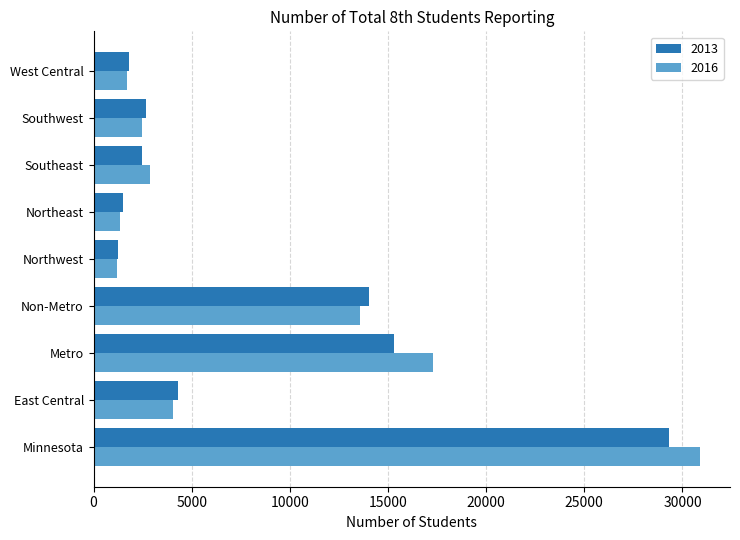

What is the maximum value for 2016?

30879